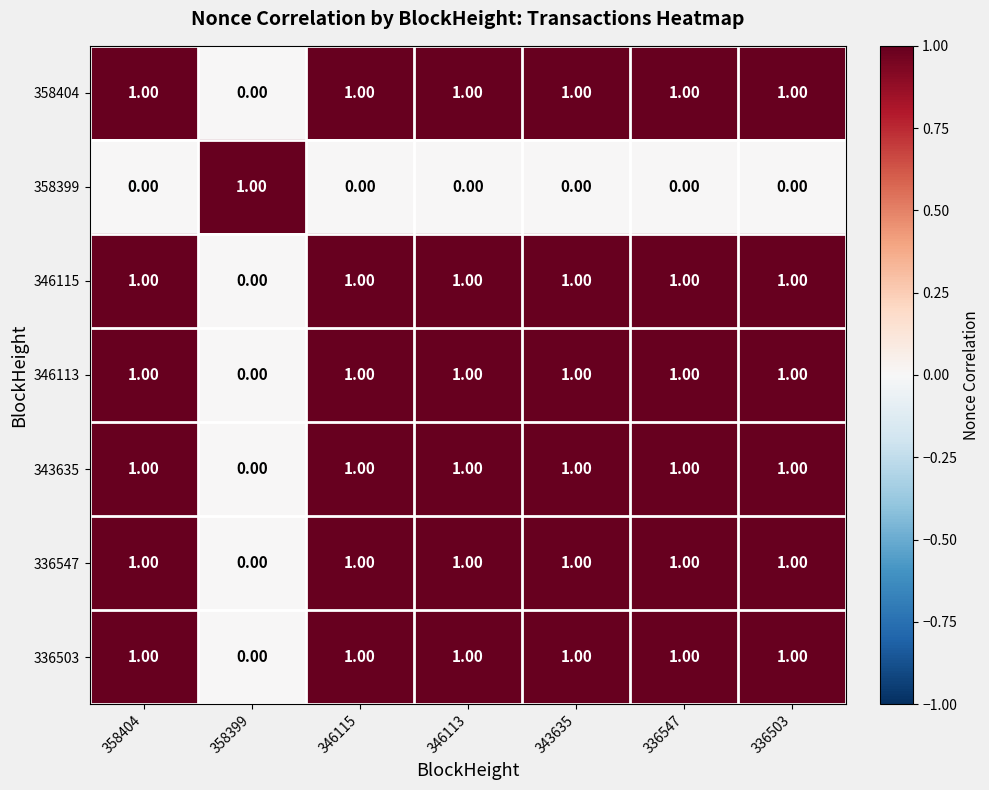

Is the value of 343635 at 343635 greater than the value of 358399 at 336503?

Yes